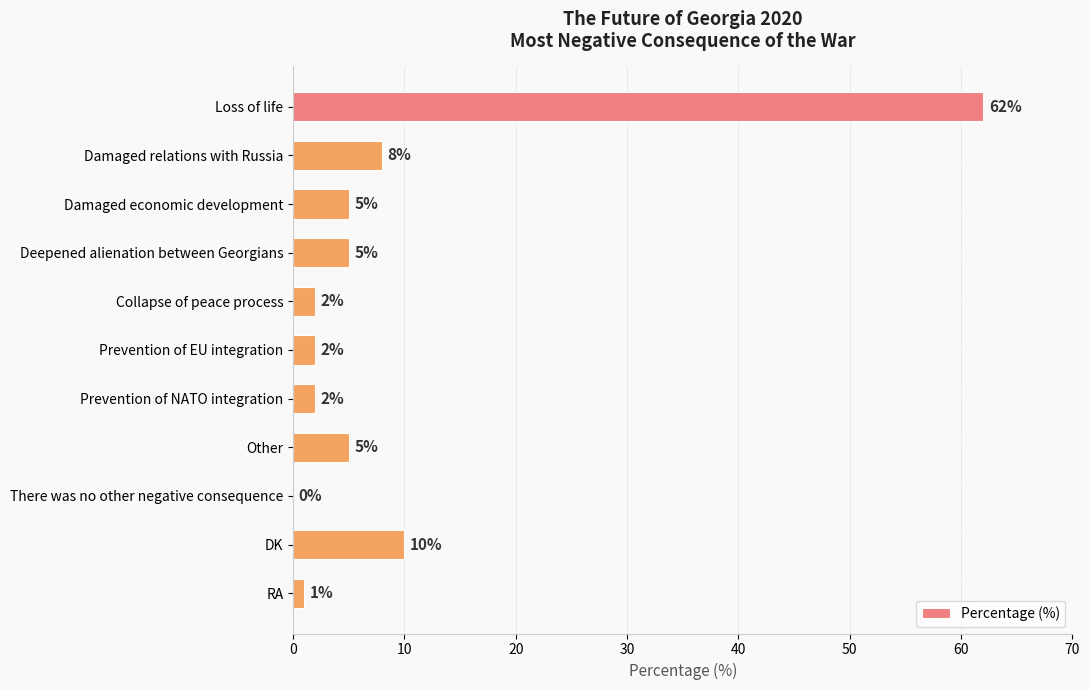

Reading top to bottom, extract all data points from this chart.

Loss of life=62	Damaged relations with Russia=8	Damaged economic development=5	Deepened alienation between Georgians=5	Collapse of peace process=2	Prevention of EU integration=2	Prevention of NATO integration=2	Other=5	There was no other negative consequence=0	DK=10	RA=1